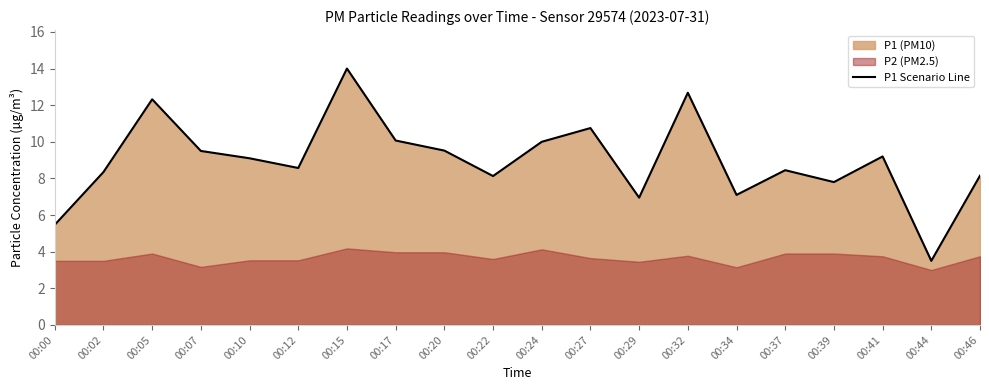

How many lines are shown in the chart?

1